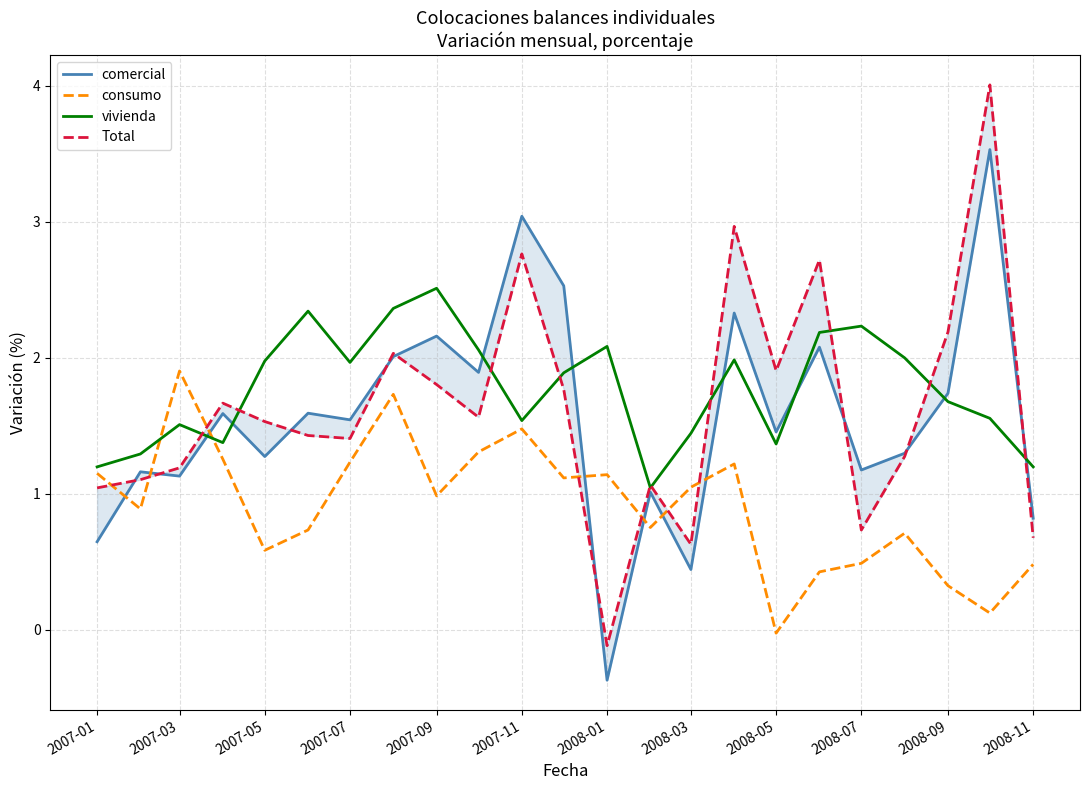

What is the greatest value displayed?

4.0